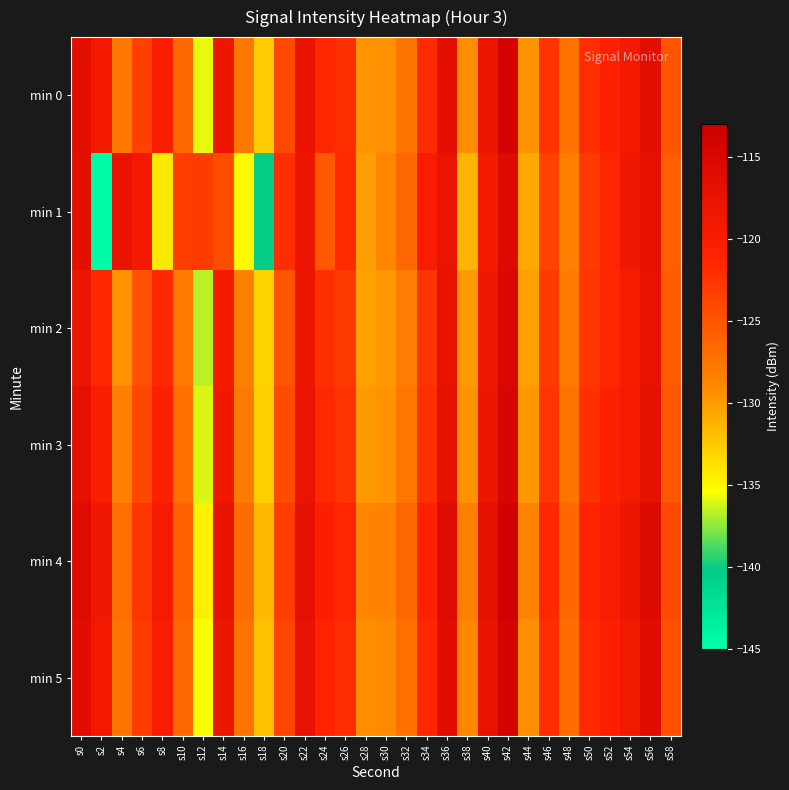

At s50, list the series in order from largest to smallest.

min 4, min 5, min 0, min 3, min 2, min 1